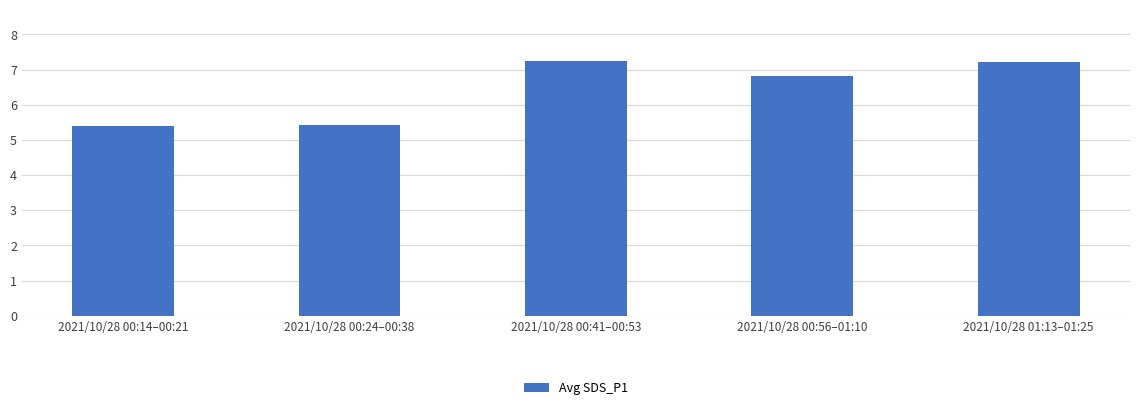

The chart shows a value of 5.4 at 2021/10/28 00:24–00:38. True or false?

True